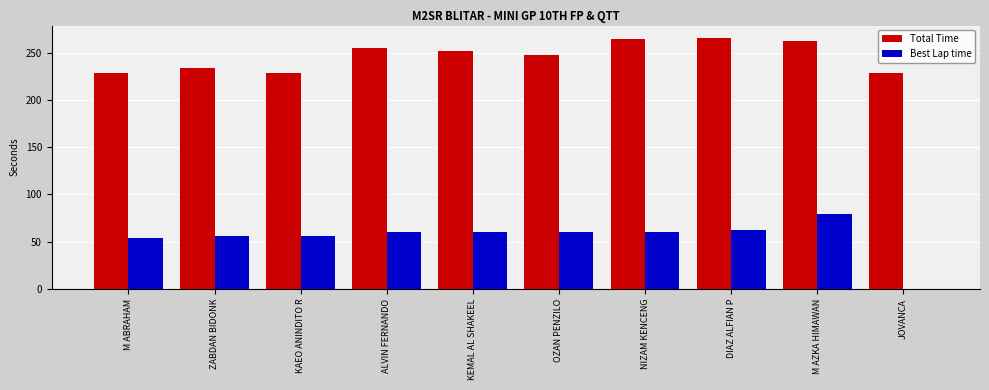

The Total Time series shows 379.2 at KEMAL AL SHAKEEL. True or false?

False